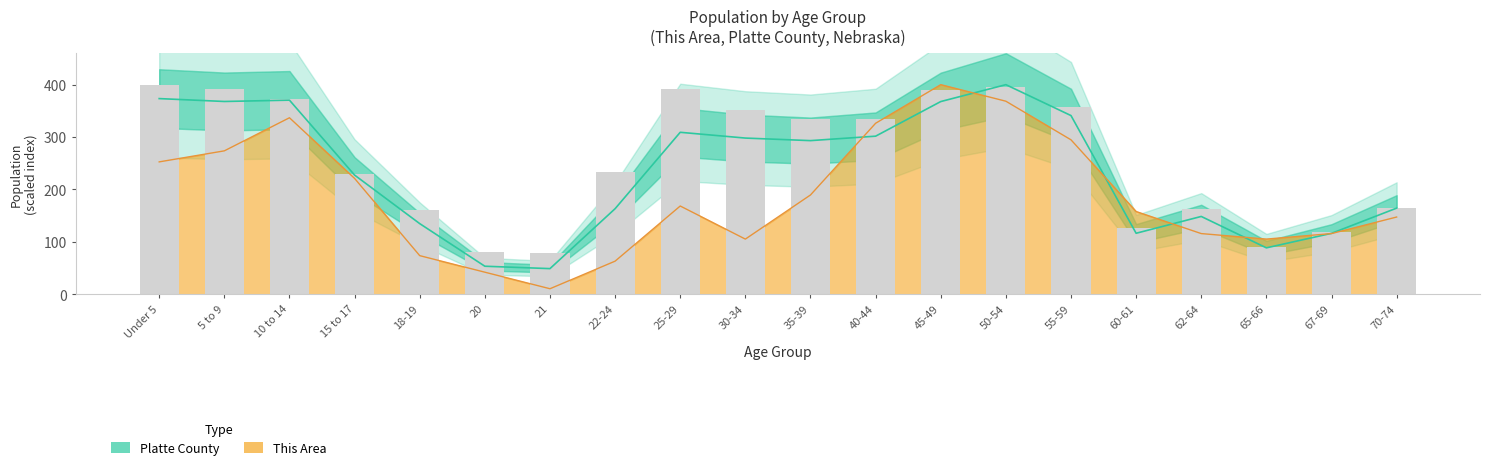

What is the total value across all series at 10 to 14?

742.5